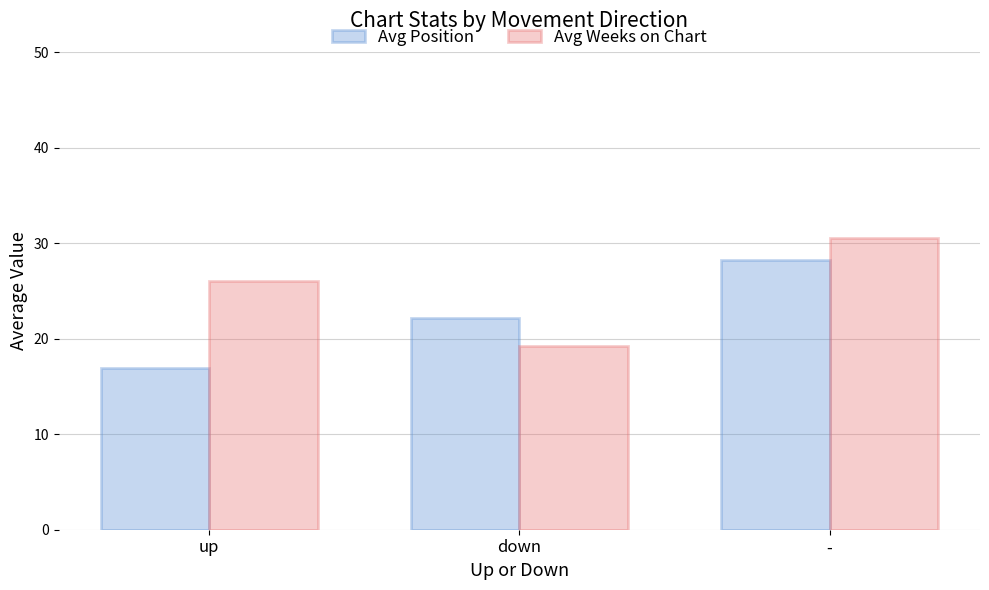

What is the difference between the maximum and minimum values in the Avg Weeks on Chart series?

11.3